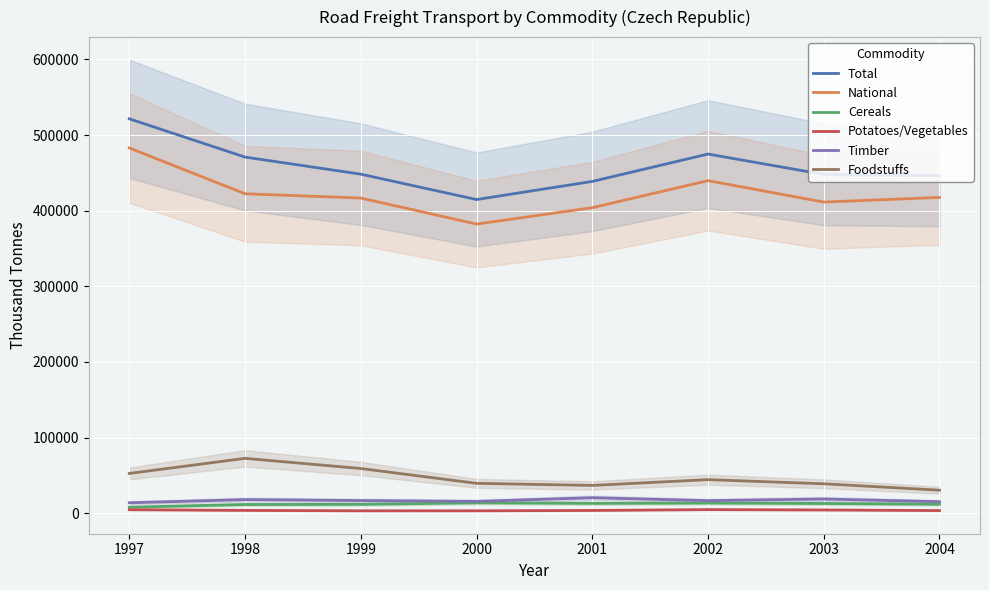

Which series changed the most between 1997 and 2002?

Total